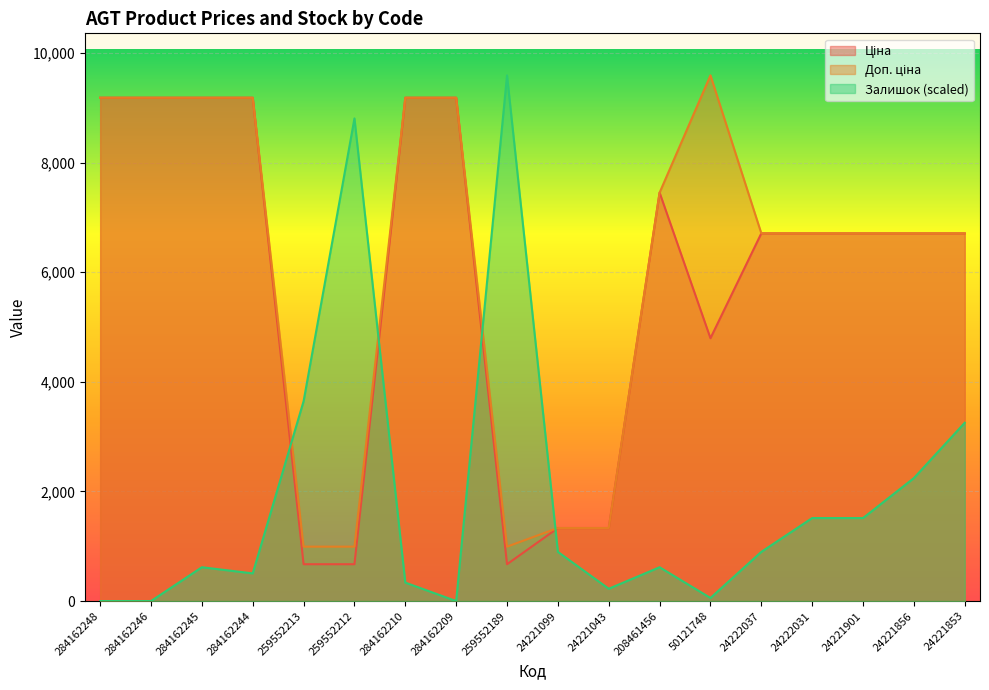

Count the number of categories in the chart.

18